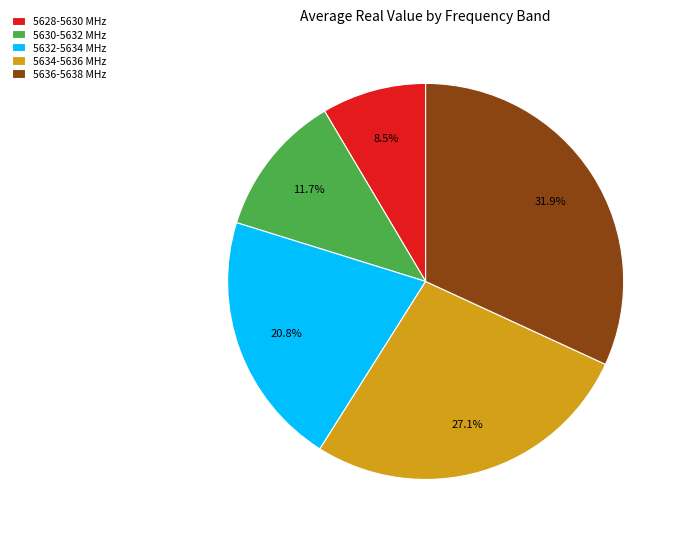

What percentage is the 5630-5632 slice, to the nearest percent?

12%